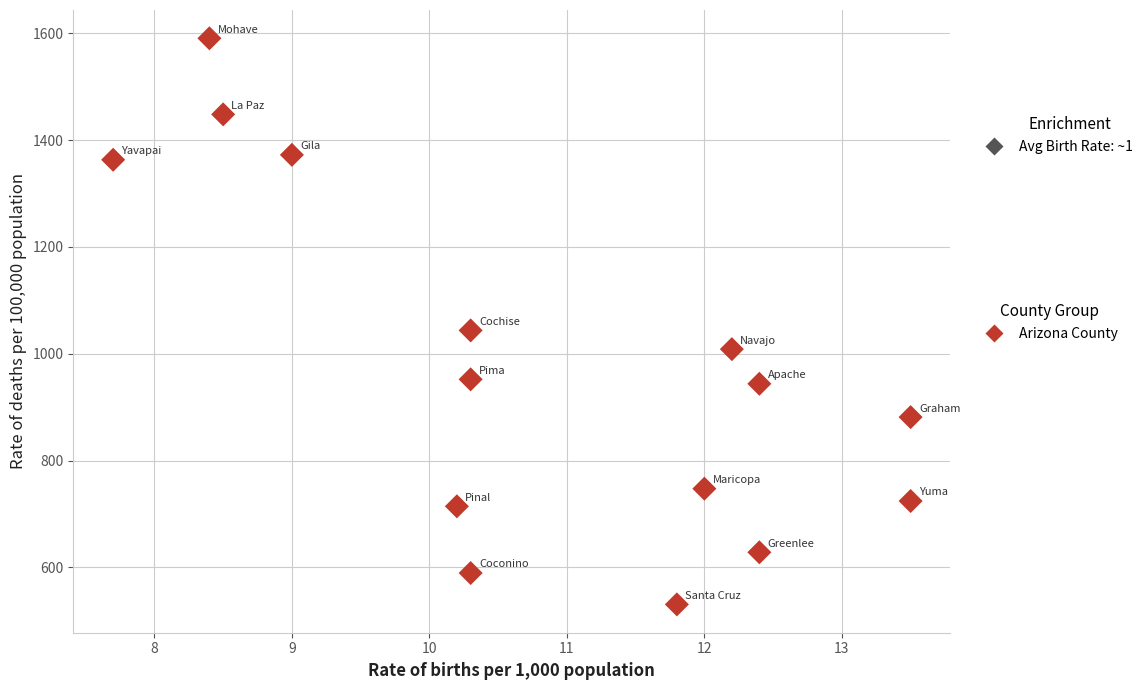

What Y value in the scatter plot is closest to 1060?

1043.6